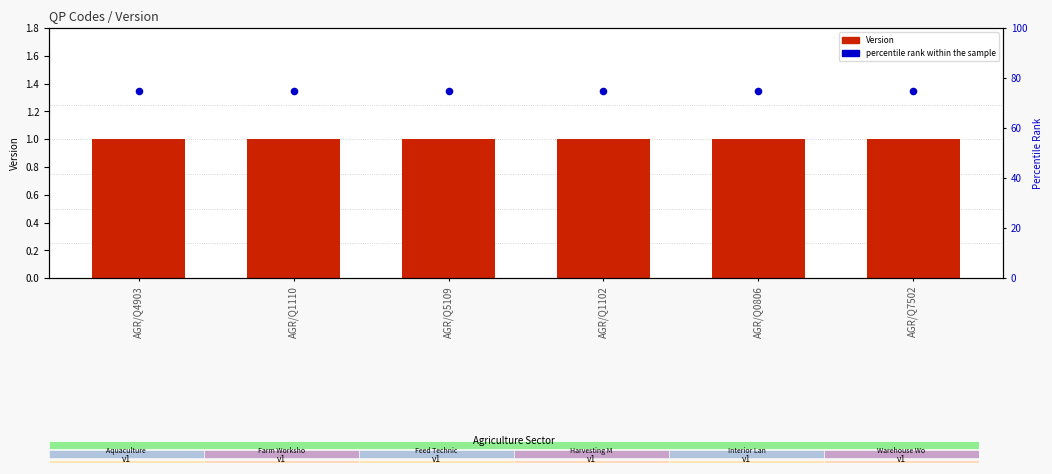

What are all the series names shown in the legend?

Version, percentile rank within the sample